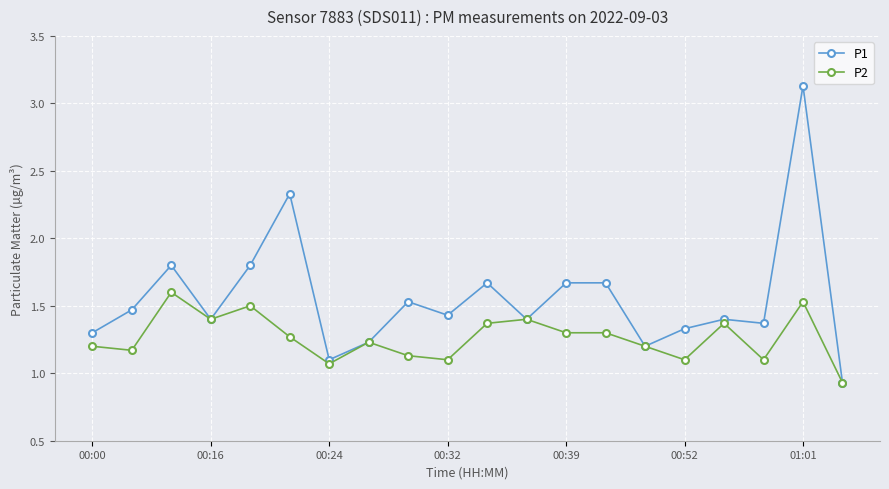

List the series in order of their overall mean, highest first.

P1, P2